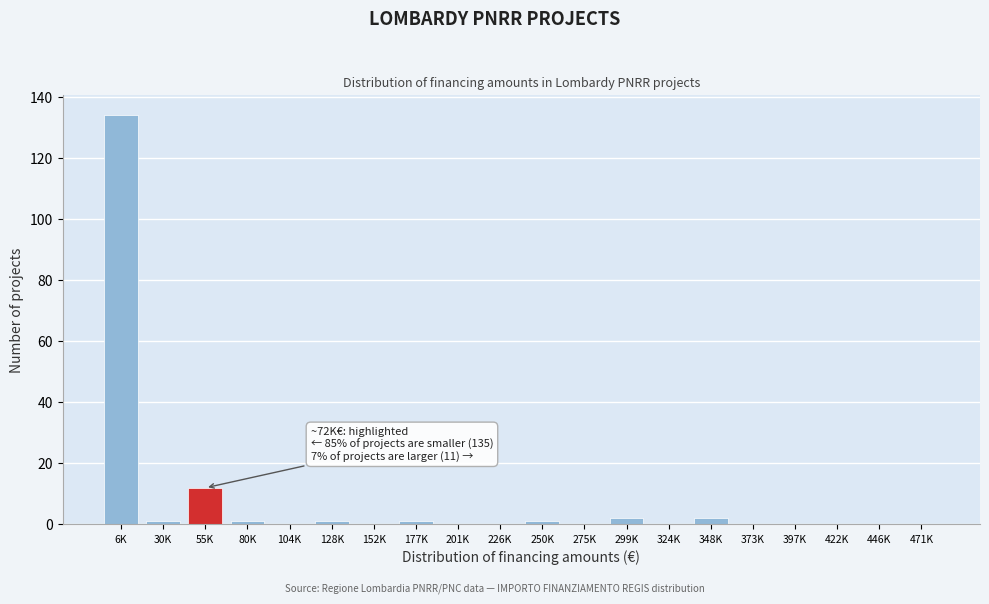

Reading left to right, what are all the values shown in this chart?

6K=134	30K=1	55K=12	80K=1	104K=0	128K=1	152K=0	177K=1	201K=0	226K=0	250K=1	275K=0	299K=2	324K=0	348K=2	373K=0	397K=0	422K=0	446K=0	471K=0